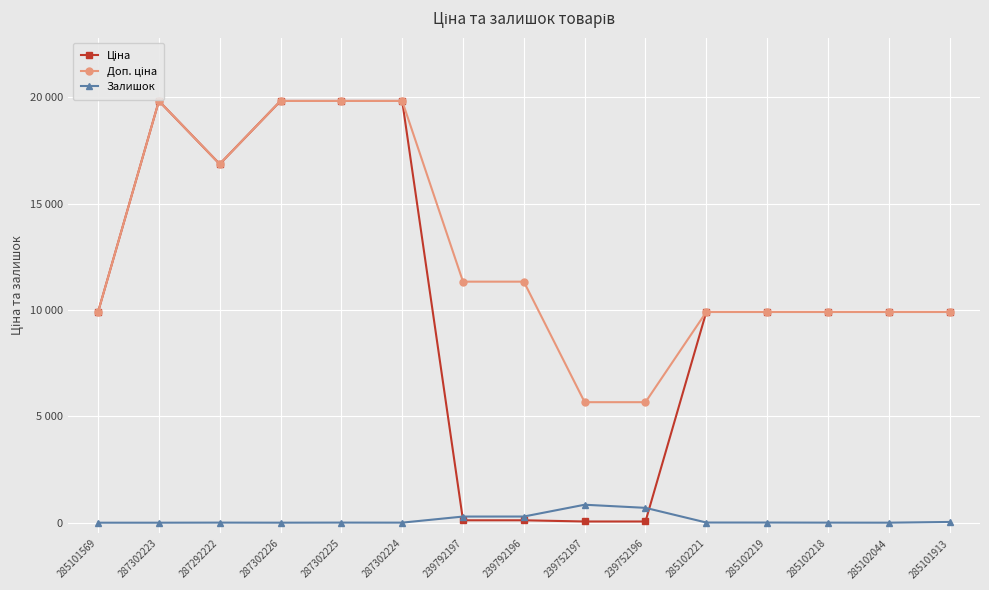

At 285102219, list the series in order from smallest to largest.

Залишок, Ціна, Доп. ціна